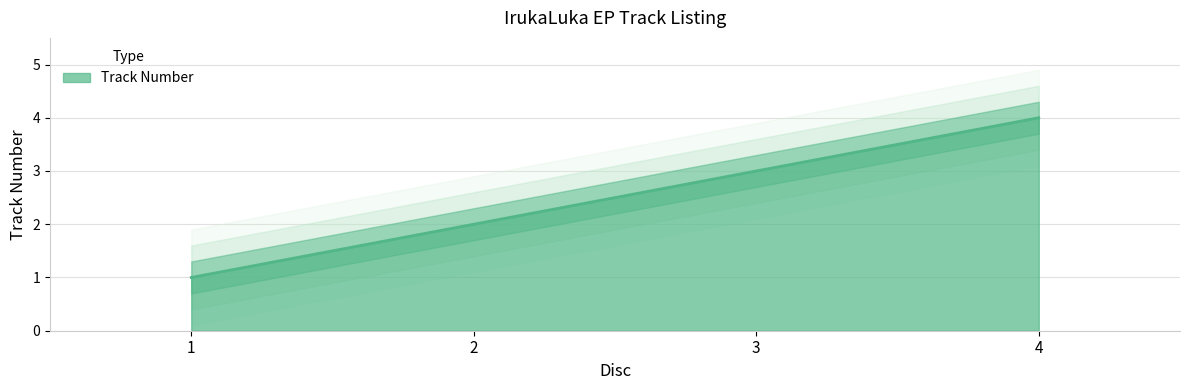

True or false: there are more than 2 points higher than both neighbors.

False